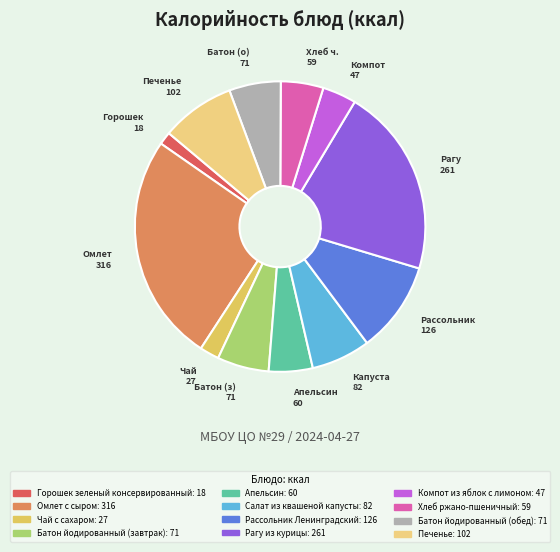

How many segments does this pie chart have?

12